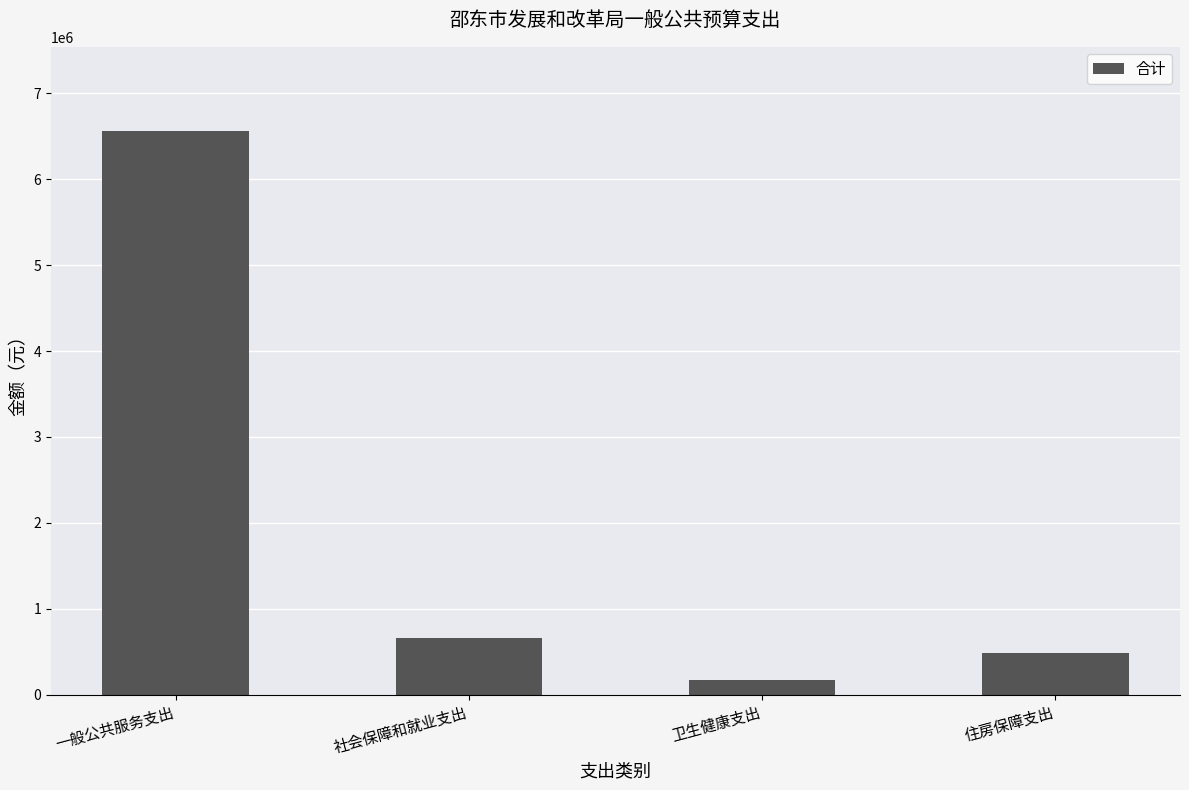

Is it true that the value at 社会保障和就业支出 is 657663.3?

True